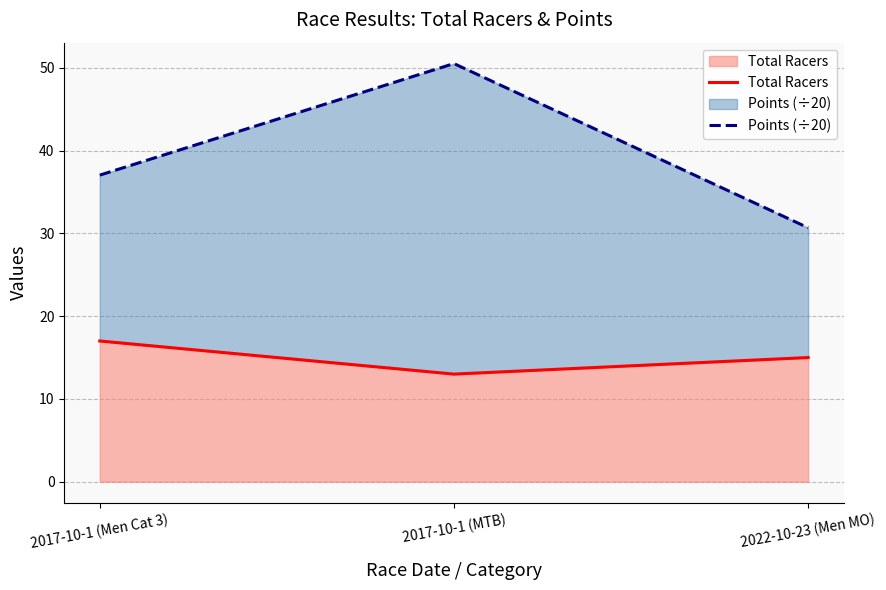

What is the lowest value of the Total Racers series?

13.0